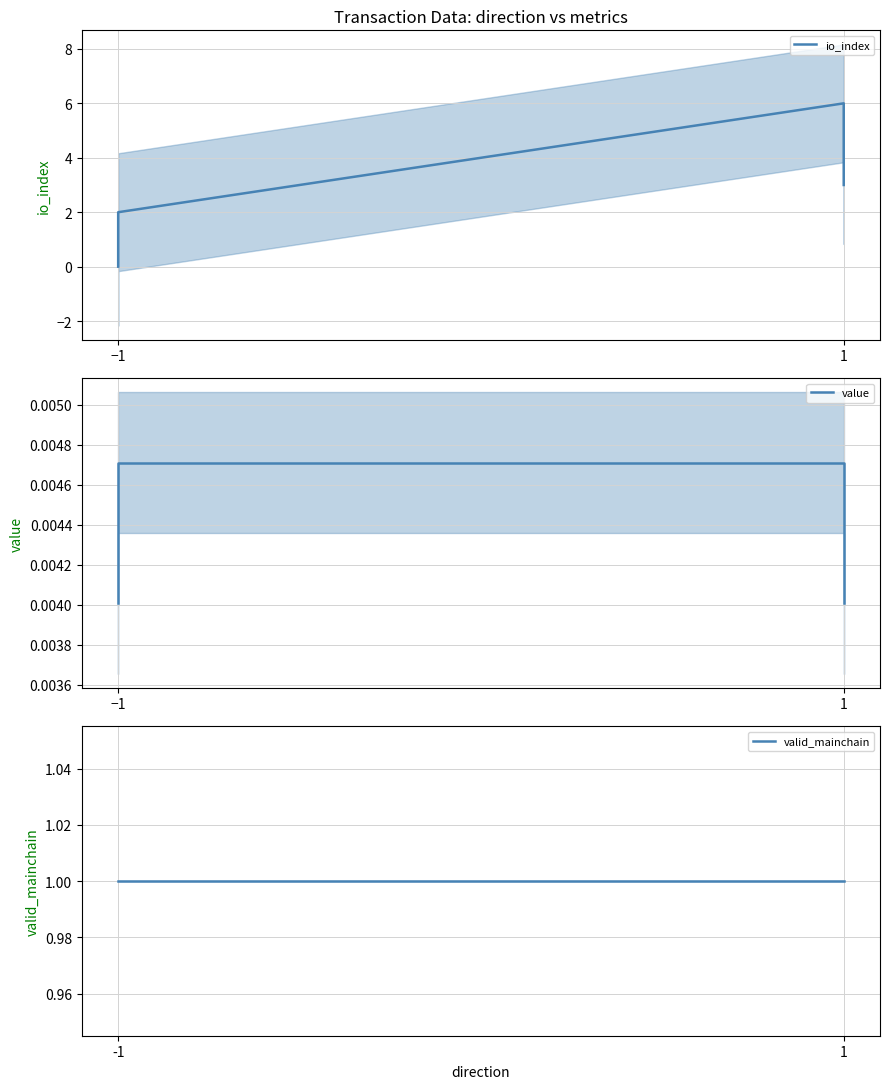

List the series in order of their peak value, highest first.

io_index, valid_mainchain, value